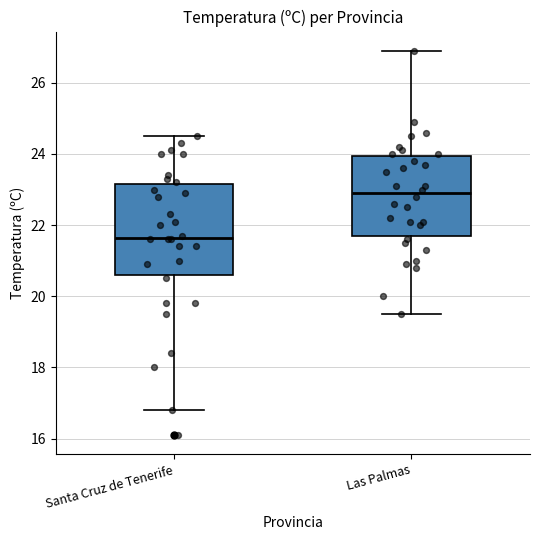

Reading left to right, transcribe this box plot: for each box, give where its median line is, the range the box spans, and where its two whiskers end, as read against the y-axis. The values are not printed on the chart, so give them approximately, as read against the axis.

Santa Cruz de Tenerife: median 21.6, box 20.6 to 23.2, whiskers 16.8 to 24.6
Las Palmas: median 23.0, box 21.8 to 24.0, whiskers 19.6 to 27.0